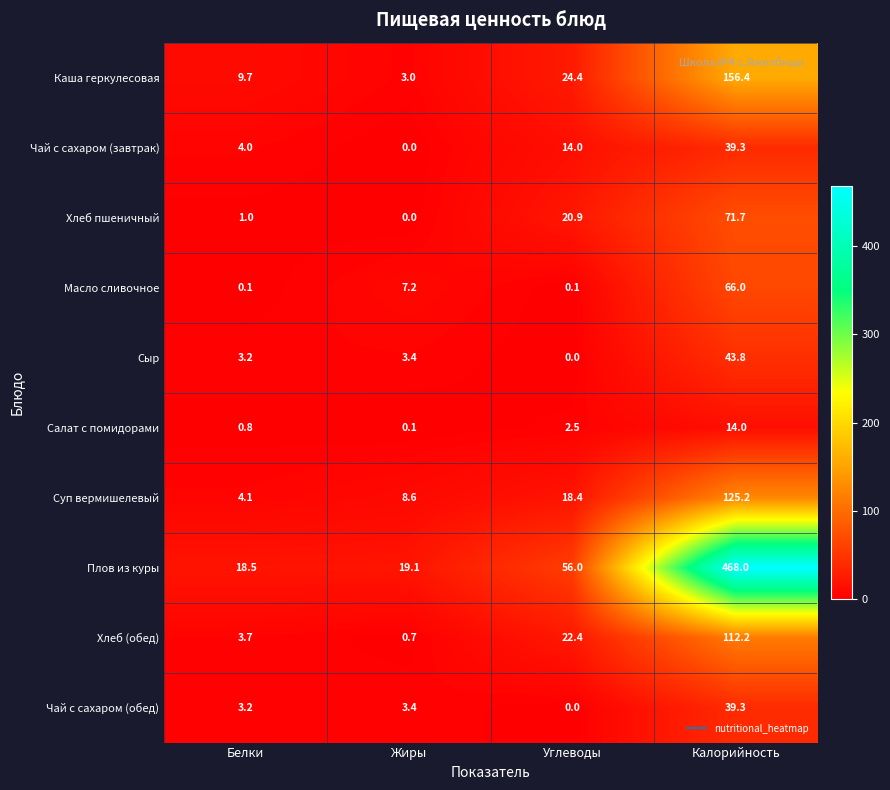

Where does the Каша геркулесовая series first go above 24?

Углеводы